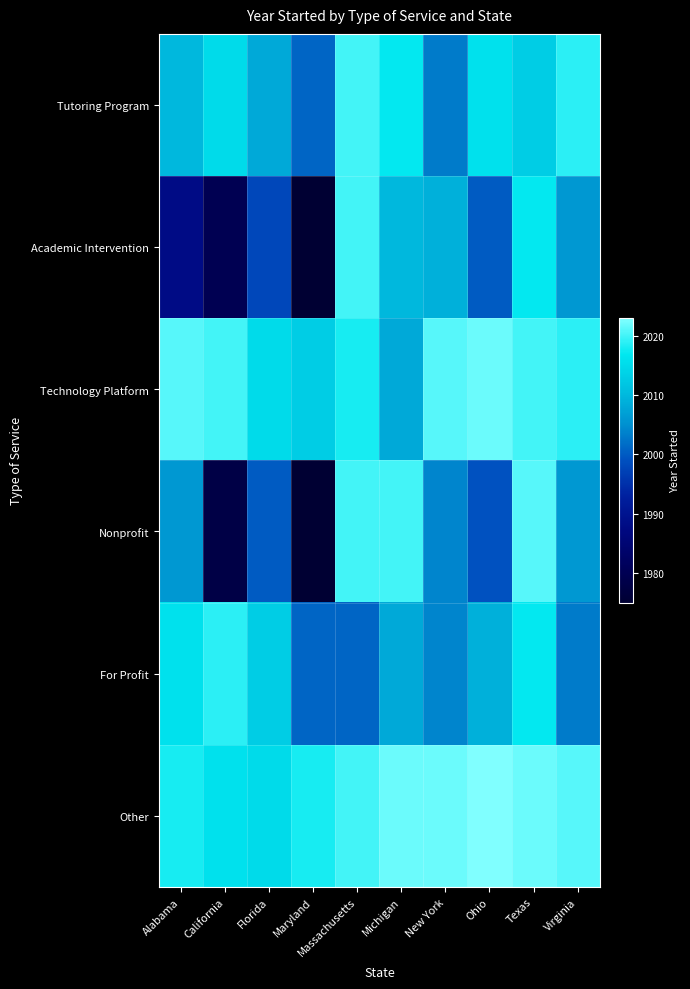

Which series changed the most between Maryland and Michigan?

Nonprofit